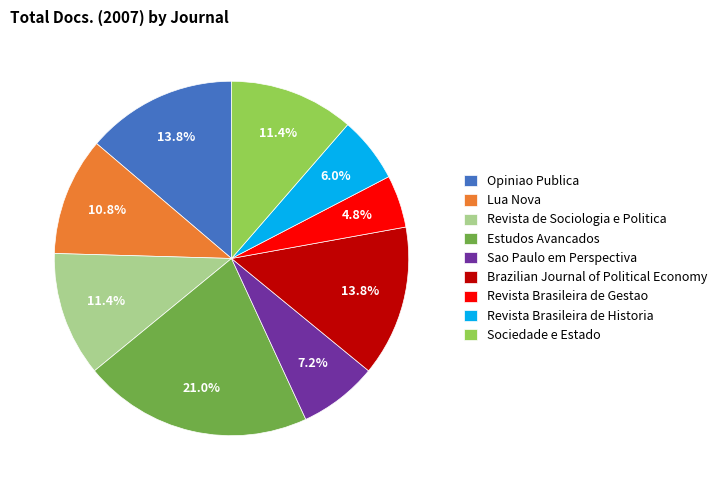

What portion of the pie excludes Opiniao Publica?

86.2%